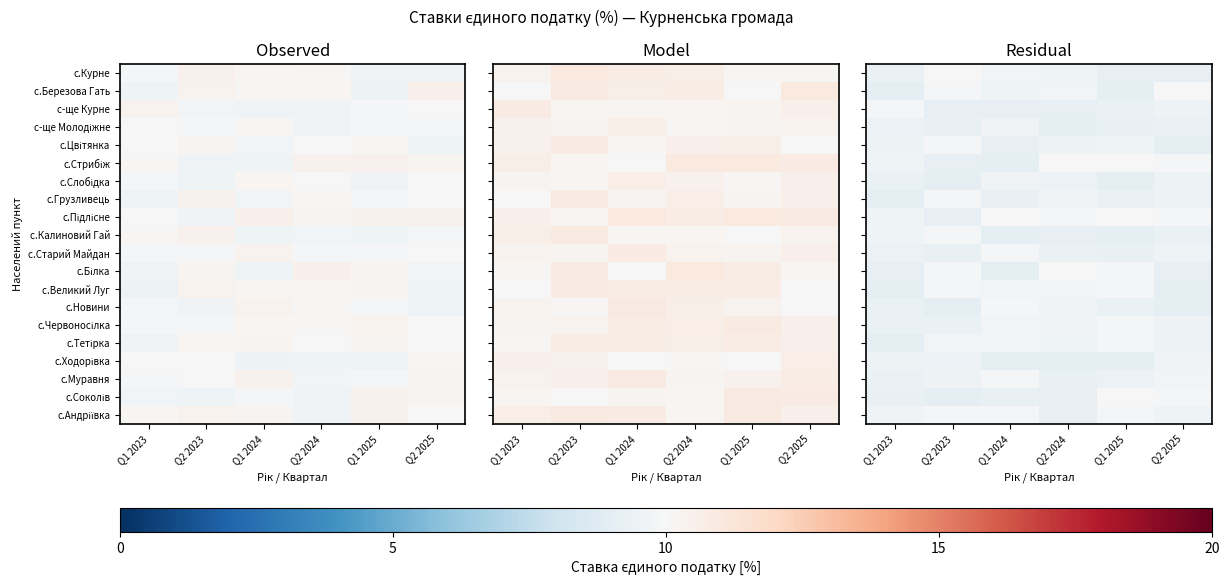

What is the spread (max minus min) of values at Q1 2024?

0.9